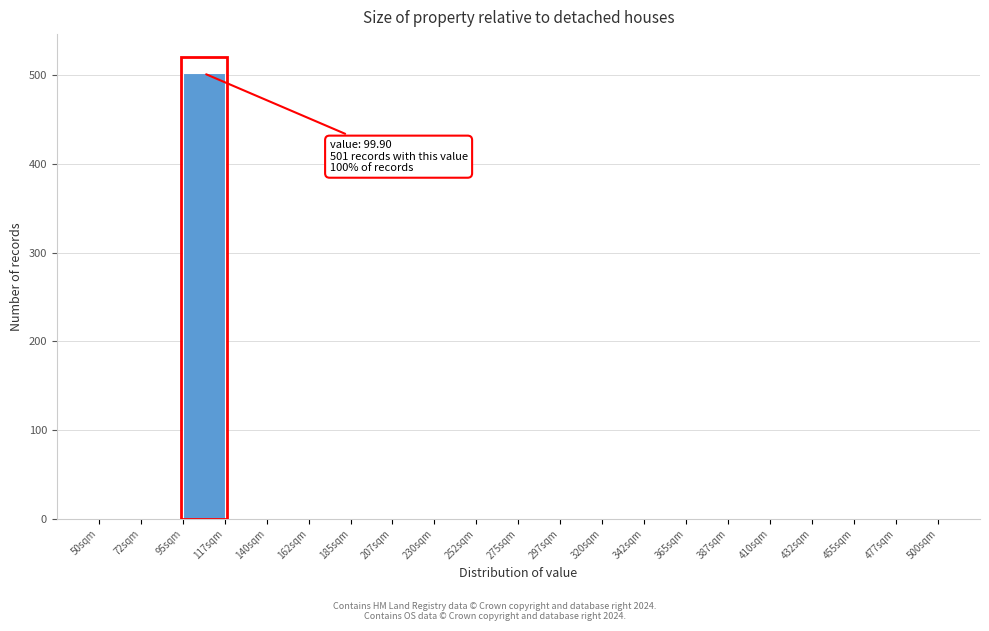

Which range on the x-axis has the tallest bar?

95.0 to 117.5